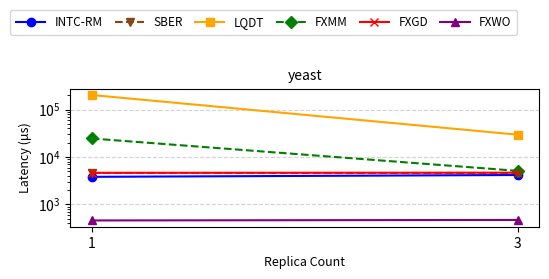

How many lines are shown in the chart?

6